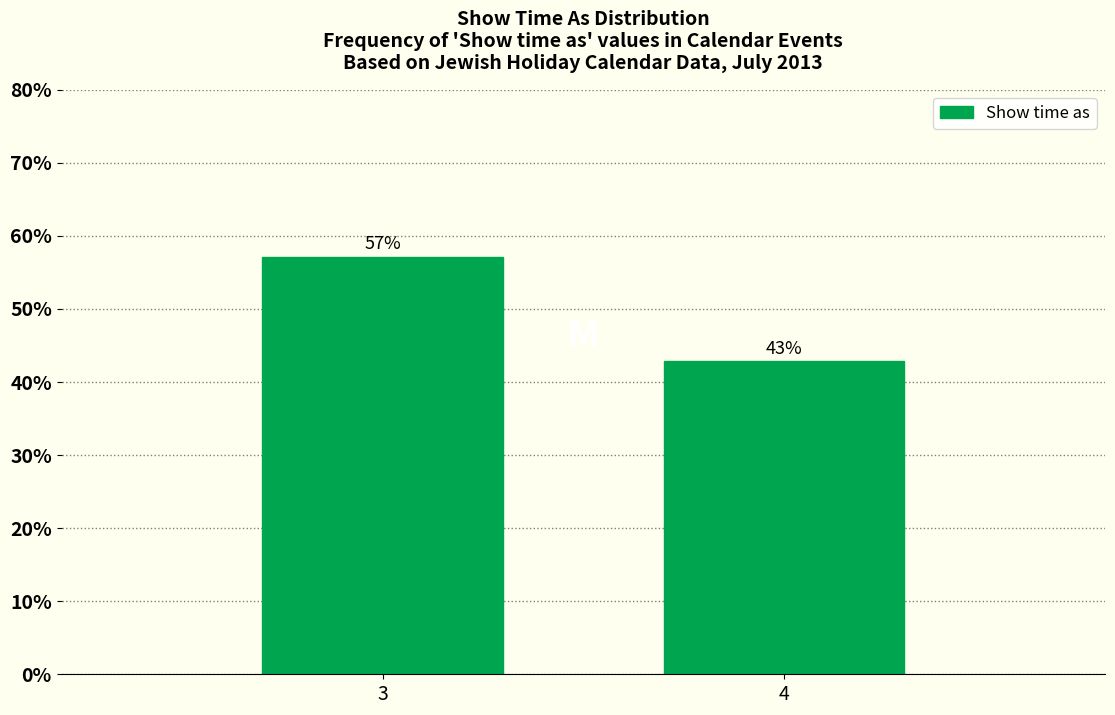

Which label corresponds to the largest value in the chart?

3